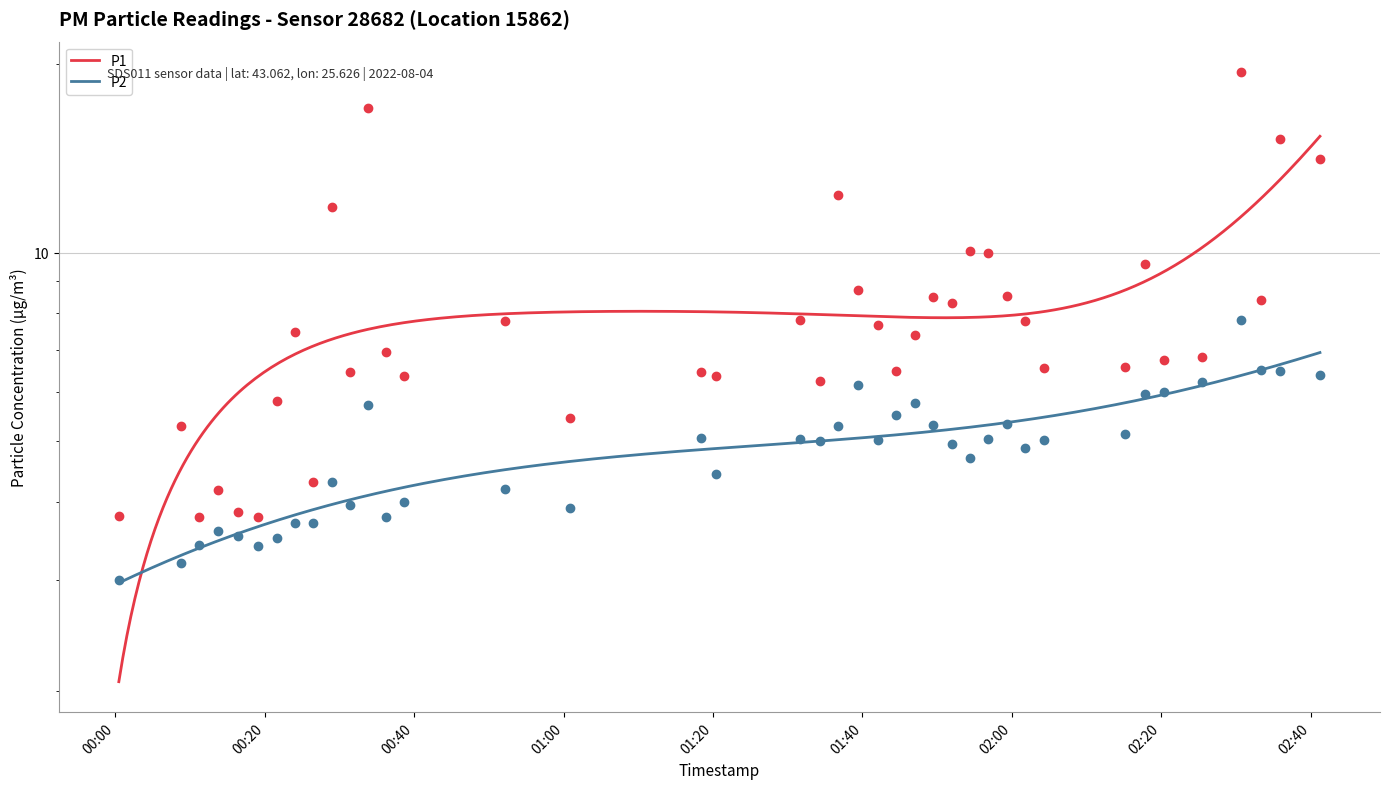

Which series has the largest total across all categories?

P1